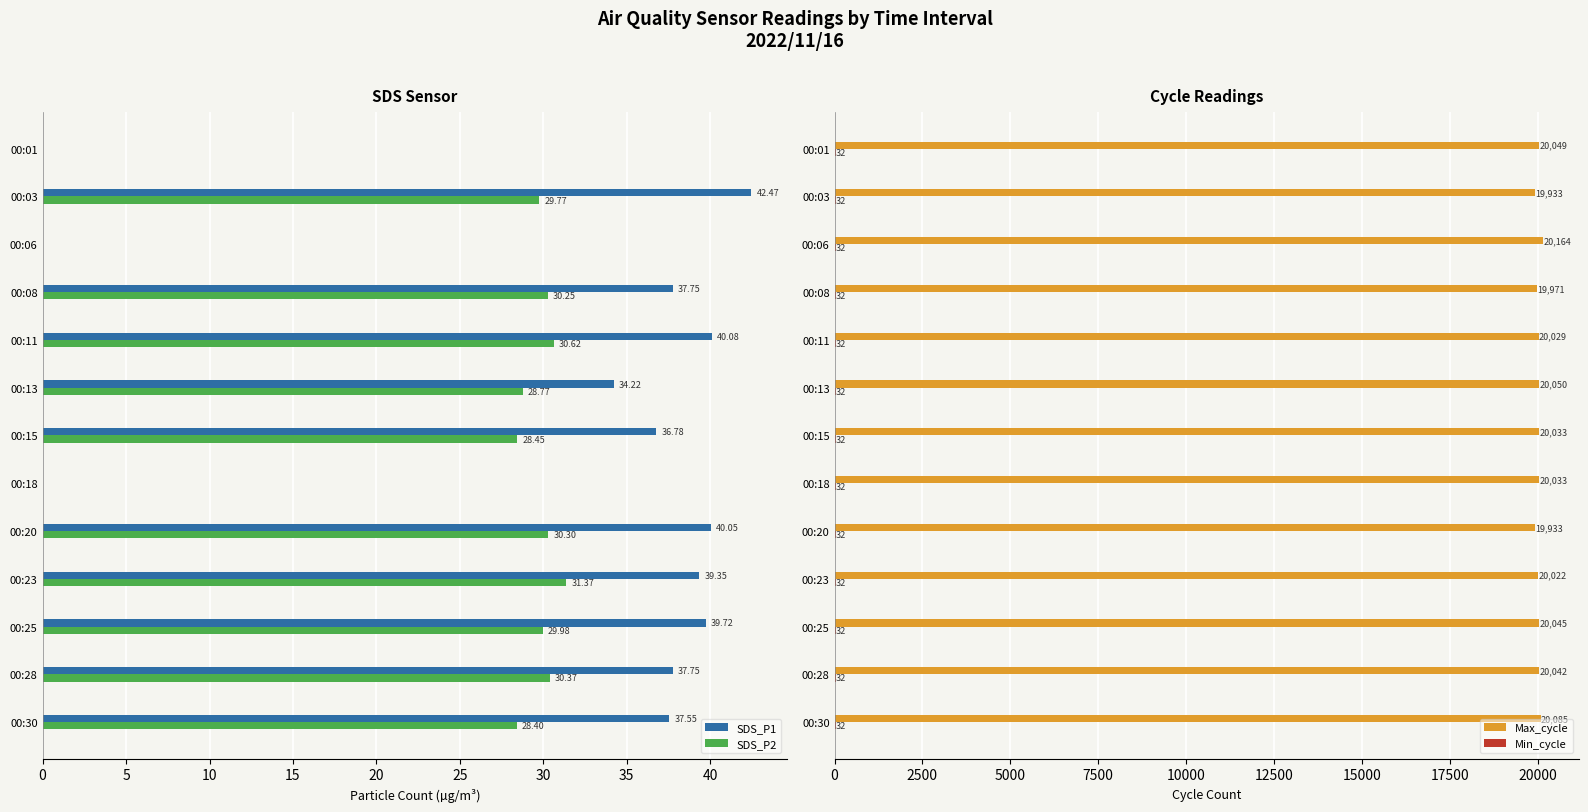

What is the difference between the highest and lowest values at 10?

20164.0